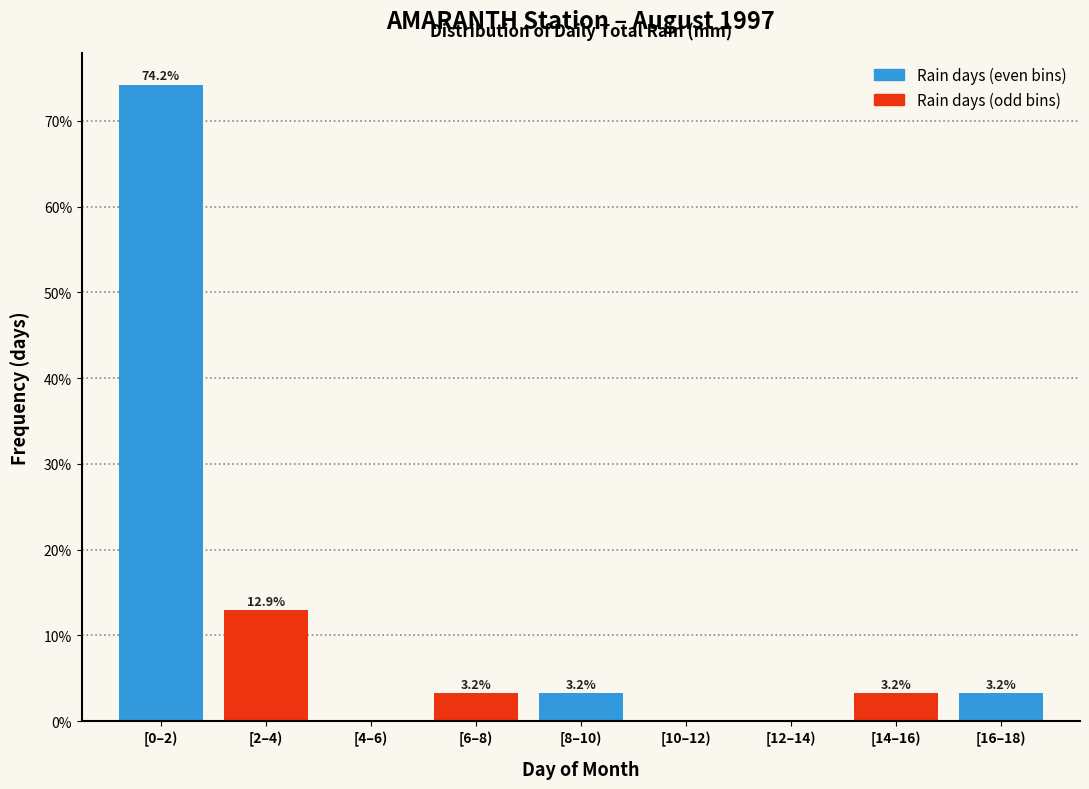

Reading left to right, list all the values displayed in this chart.

[0–2)=74.2	[2–4)=12.9	[4–6)=0.0	[6–8)=3.2	[8–10)=3.2	[10–12)=0.0	[12–14)=0.0	[14–16)=3.2	[16–18)=3.2